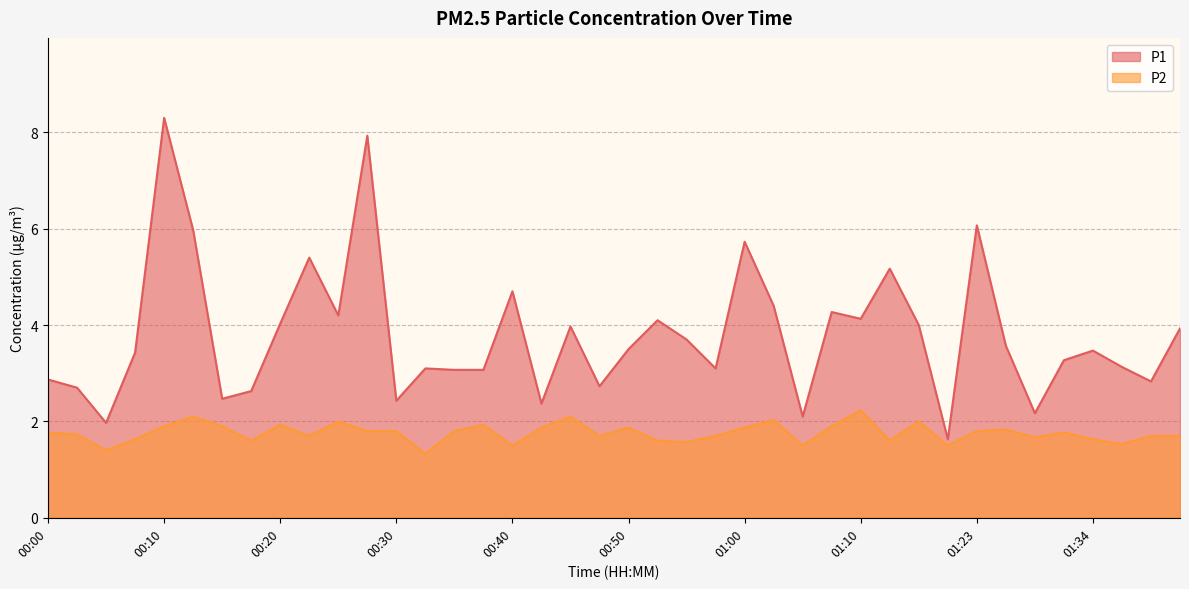

What is the sum of the P1 values at 01:07 and 00:50?

7.8